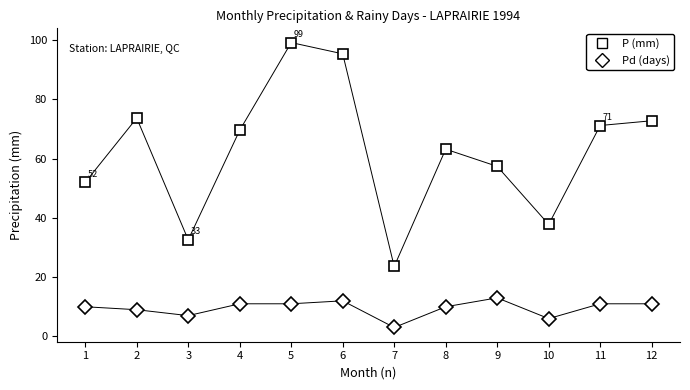

Reading left to right, what are all the values shown in this chart?

P (mm): 52.0	73.7	32.6	69.6	99.2	95.4	23.6	63.2	57.4	37.8	71.2	72.8
Pd (days): 10.0	9.0	7.0	11.0	11.0	12.0	3.0	10.0	13.0	6.0	11.0	11.0